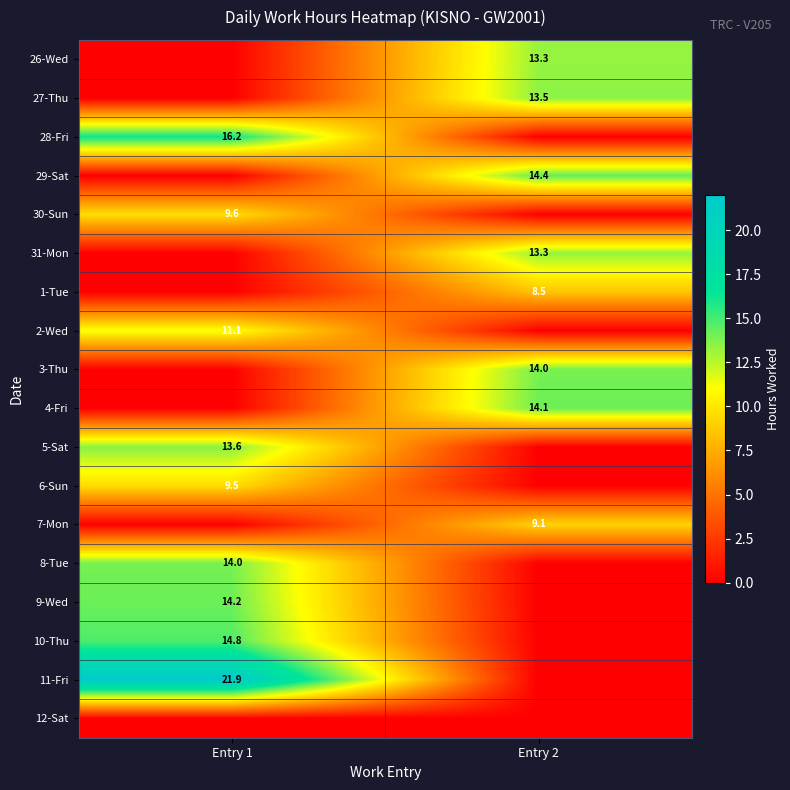

How many data points does each series have?

2